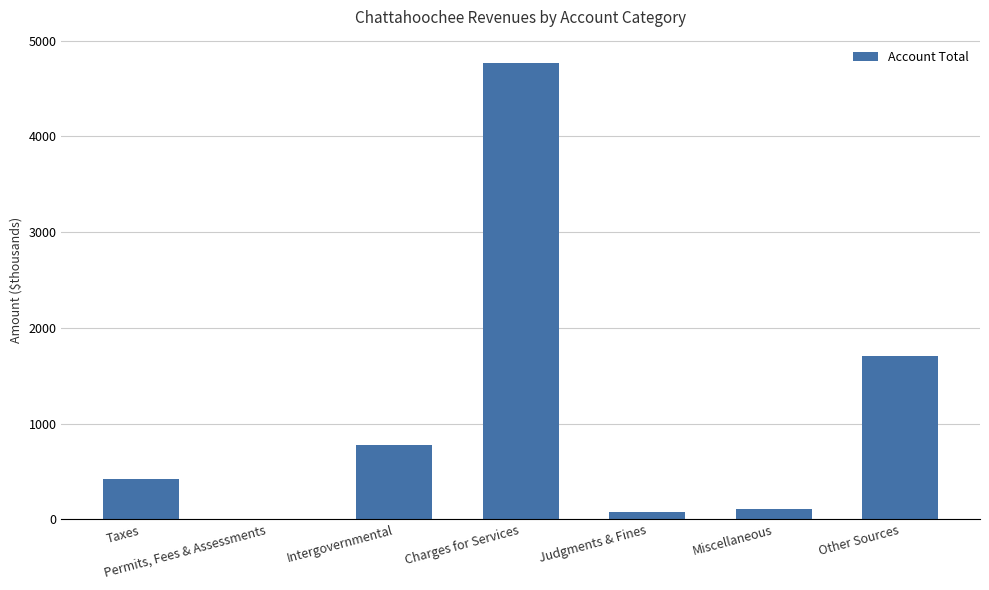

Which category has the highest value across all series?

Charges for Services